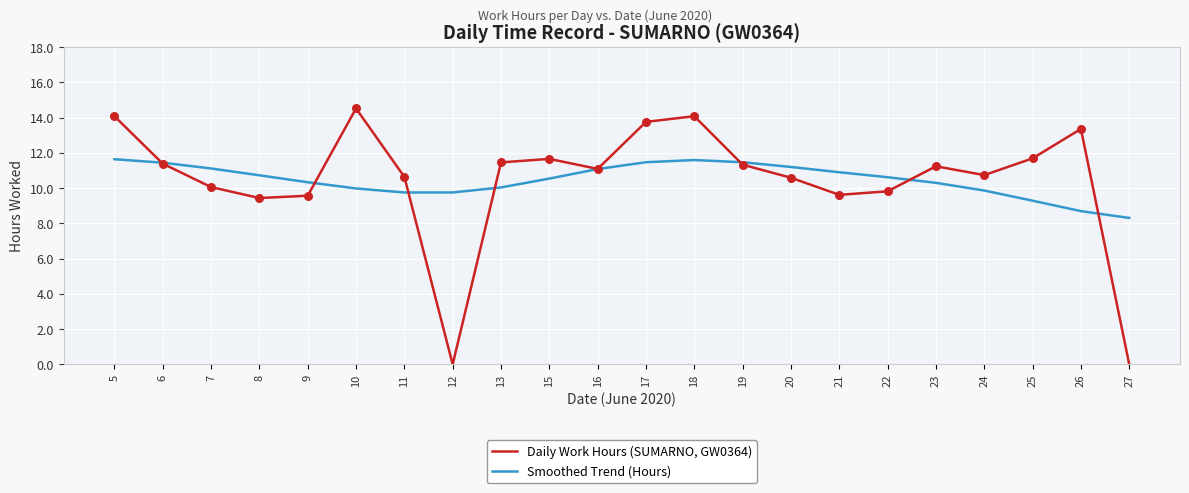

Is the value of Smoothed Trend (Hours) at 13 greater than the value of Daily Work Hours (SUMARNO, GW0364) at 21?

Yes